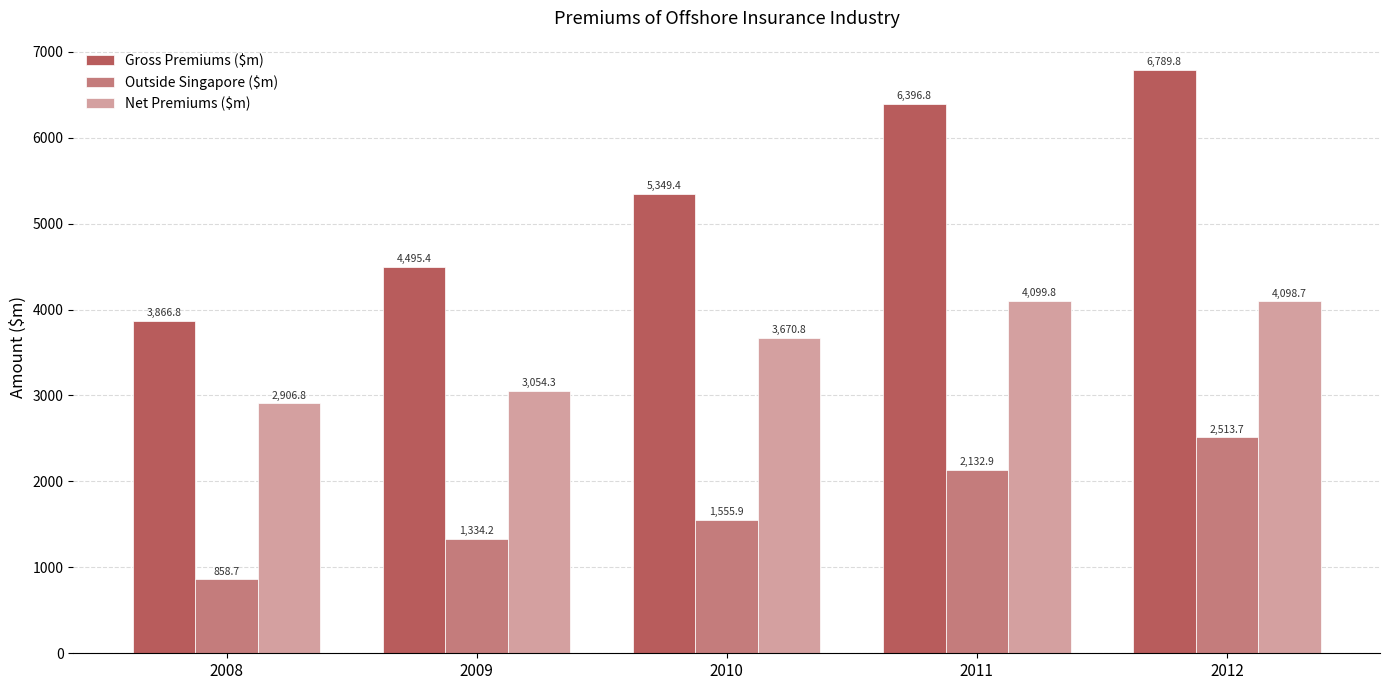

At how many categories does at least one series exceed 2183?

5